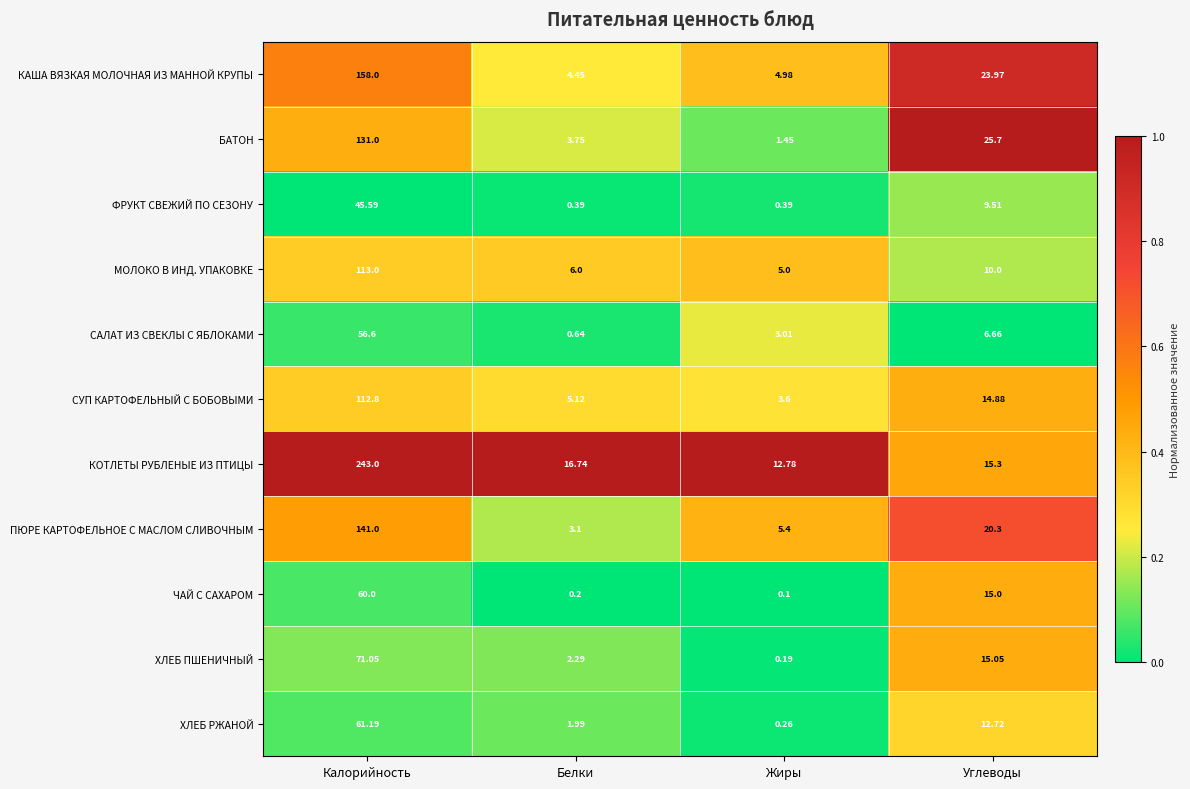

Where does the БАТОН series first go above 25?

Калорийность